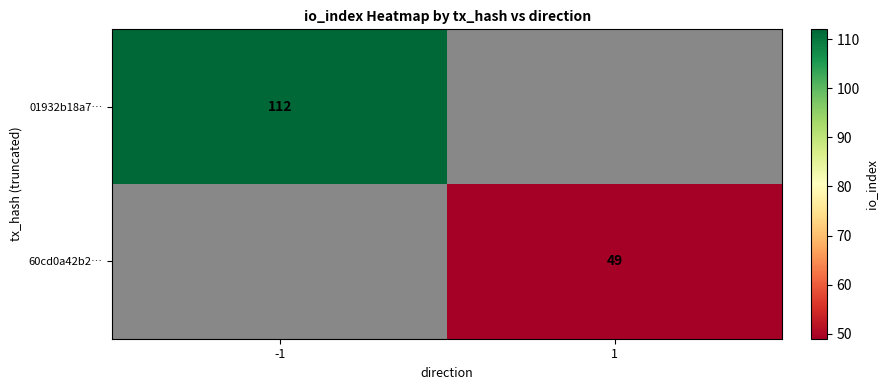

The value of 01932b18a7… at -1 is 112. True or false?

True